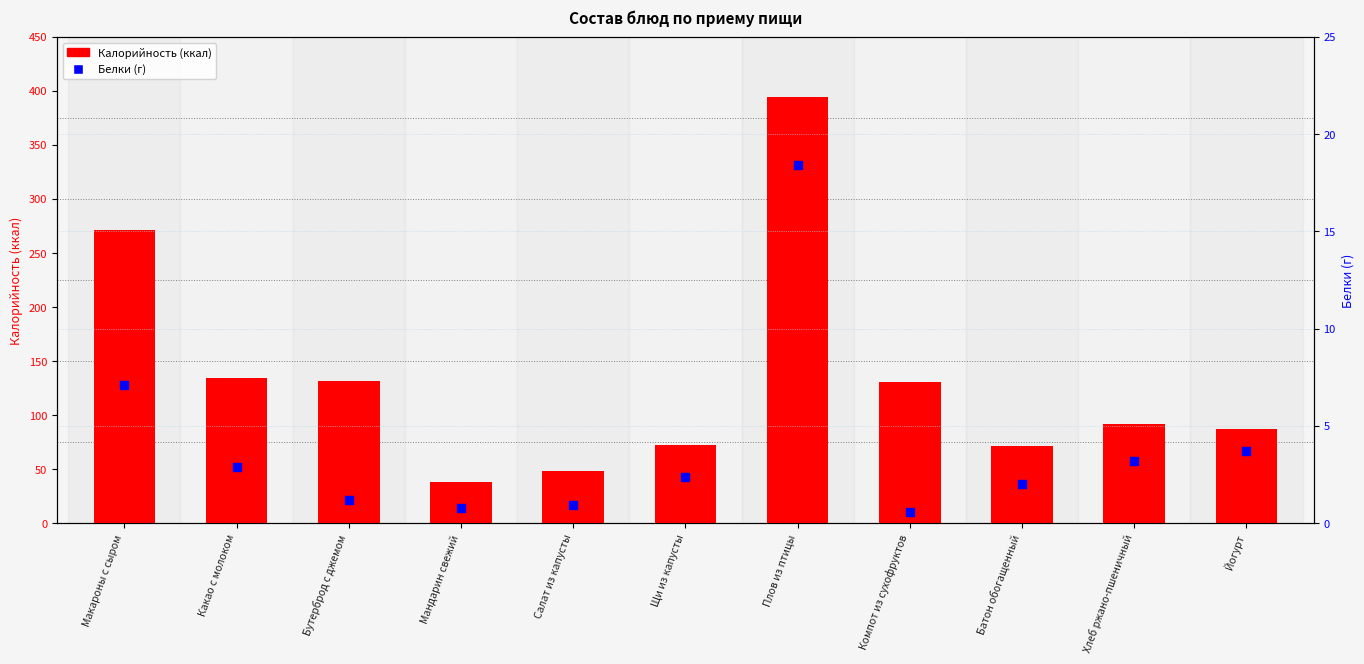

At which category is the sum across all series the highest?

Плов из птицы